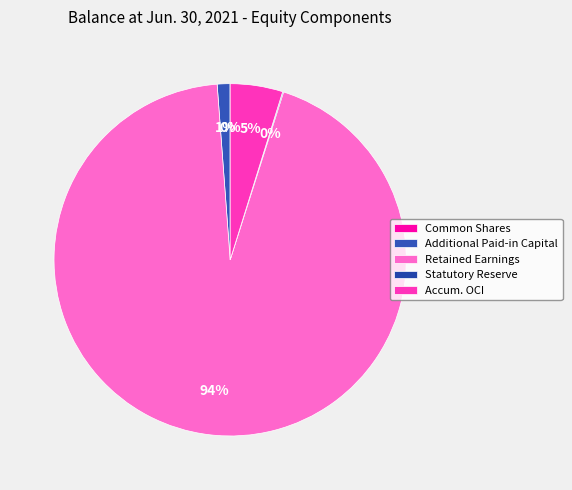

To the nearest percent, what is the average slice percentage?

20%